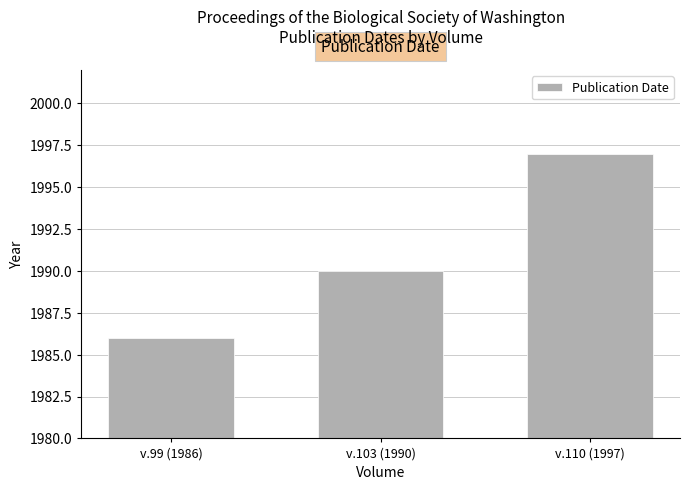

True or false: the data shows 1986 at v.99 (1986).

True